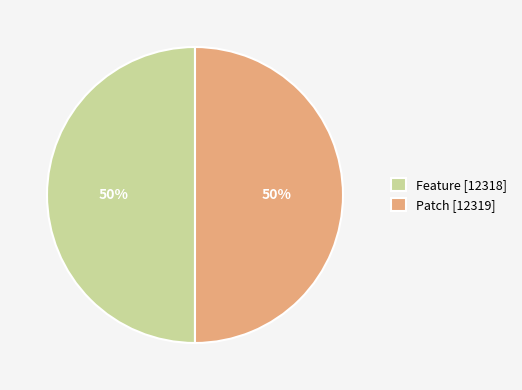

Is it true that Feature [12318] is 50% of the pie?

True